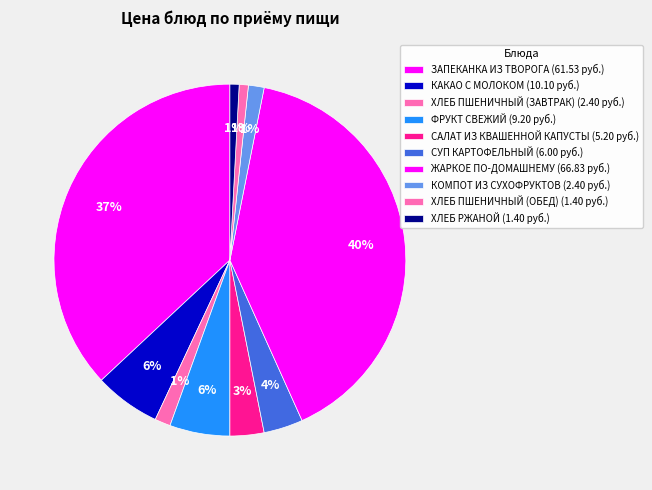

How many segments does this pie chart have?

10